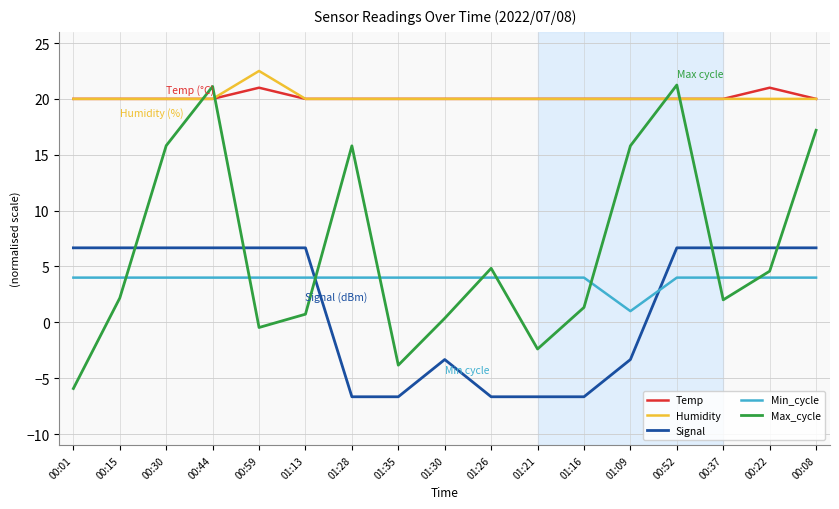

Between 01:26 and 00:52, which series saw the biggest shift?

Max_cycle